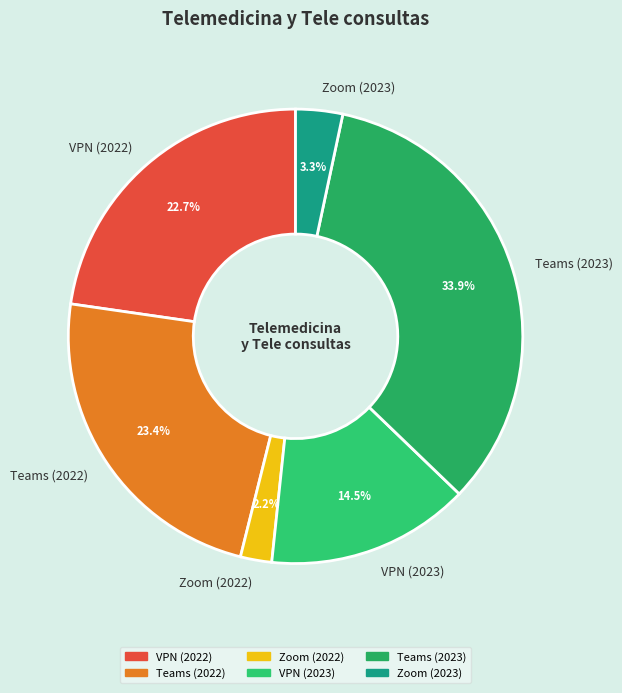

How much of the chart is everything except Teams (2023)?

66.1%